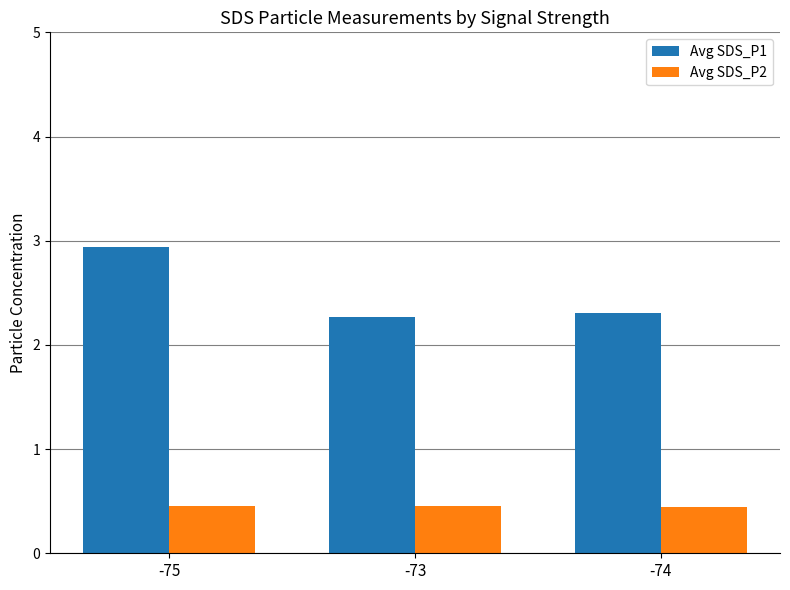

Is it true that Avg SDS_P2 equals 0.4 at -74?

True